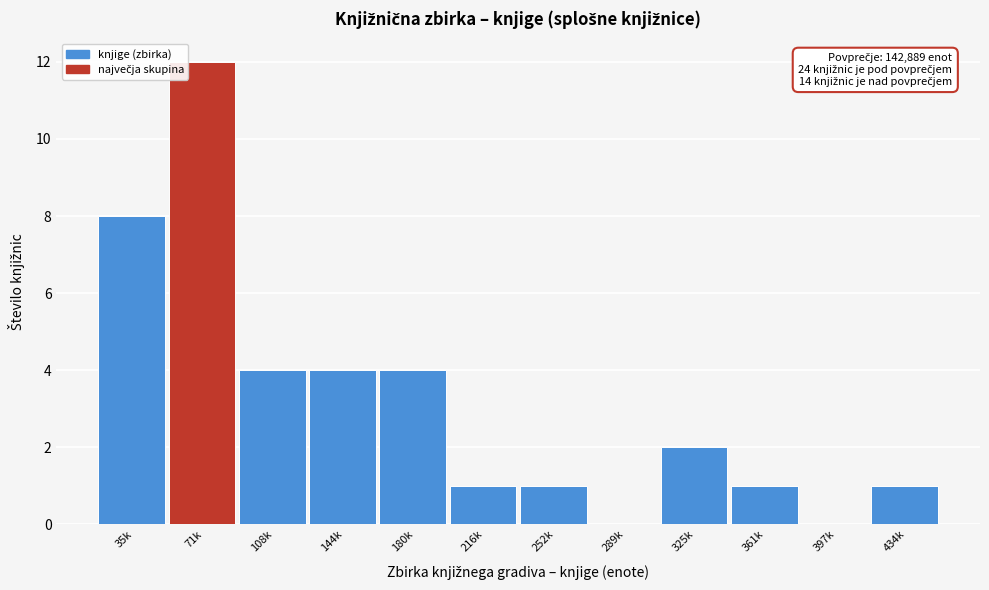

The chart shows a value of 1 at 216k. True or false?

True